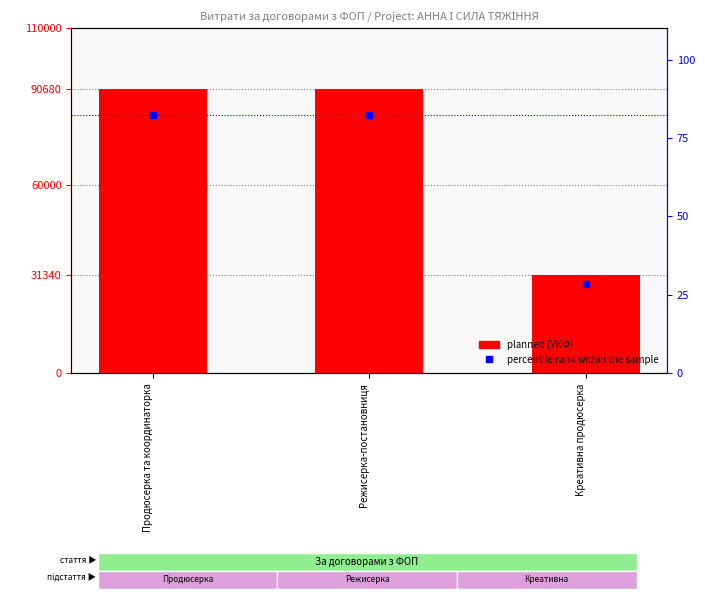

What is the spread (max minus min) of values at Креативна продюсерка?

31311.5